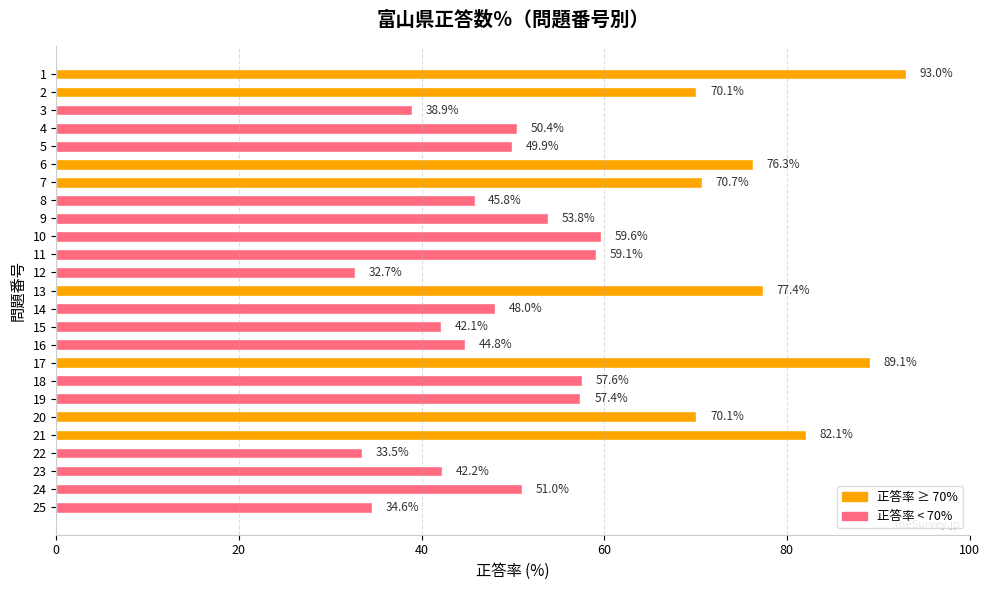

What is the change in value from 6 to 11?

-17.2